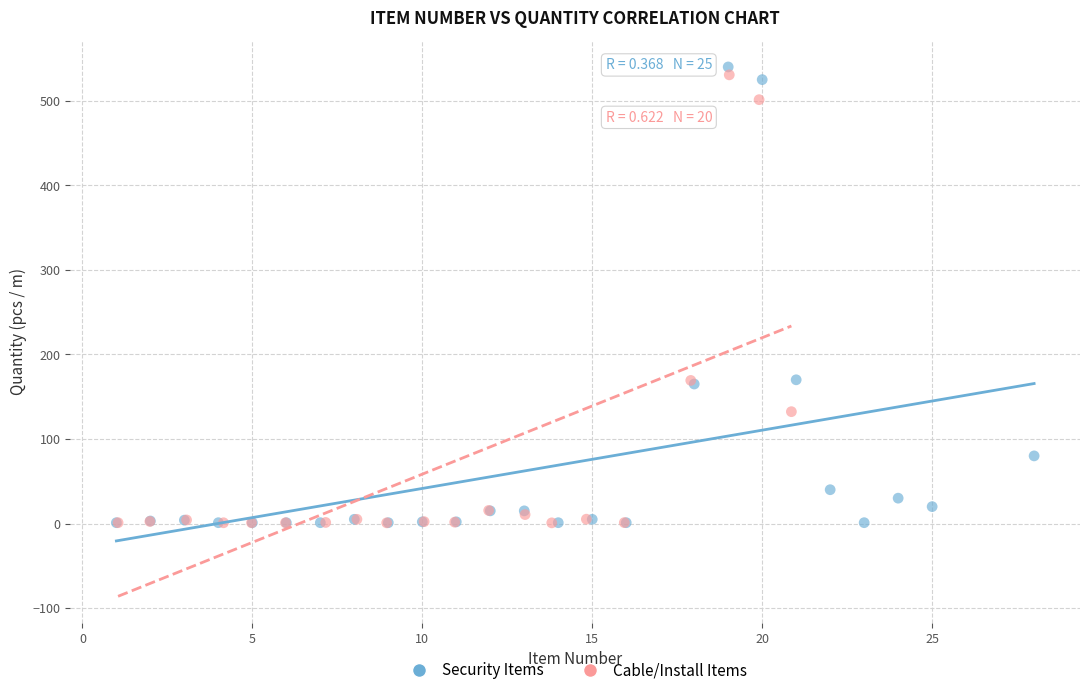

Which series has the largest Y range (max minus min)?

Security Items